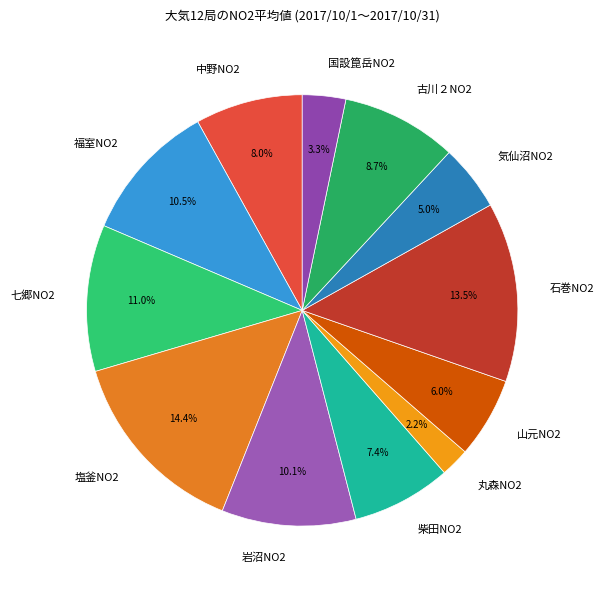

Which slice is the largest?

塩釜NO2